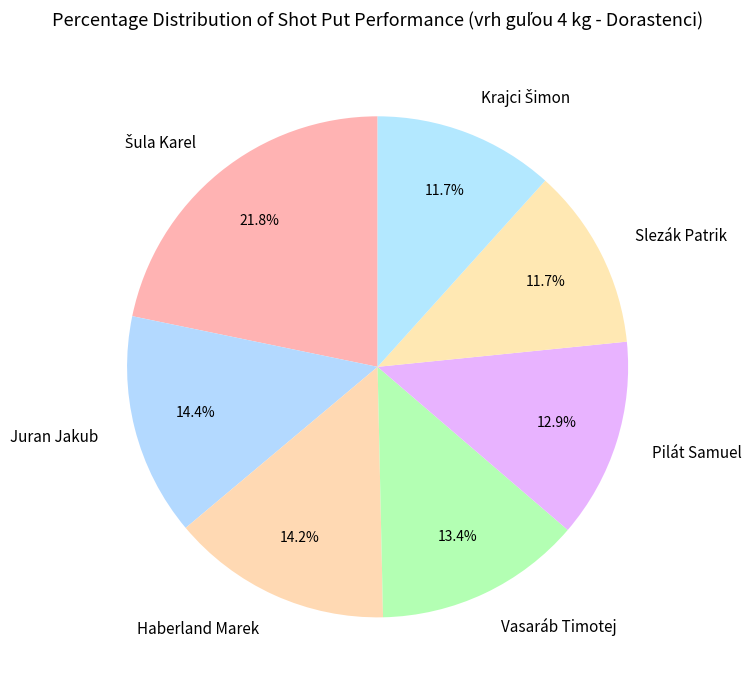

How many slices are in this pie chart?

7